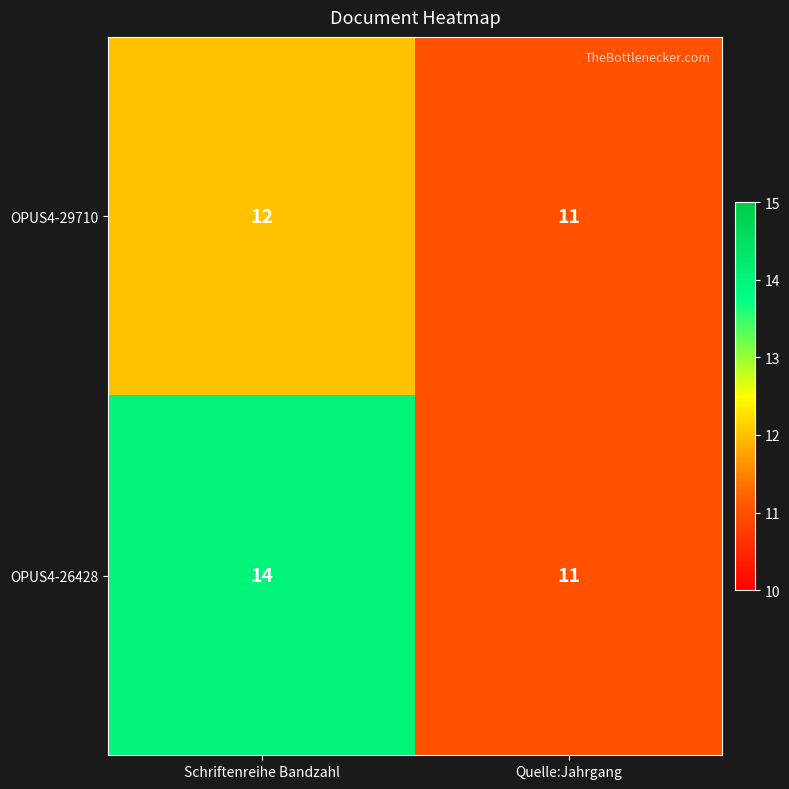

Reading left to right, extract all data points from this chart.

OPUS4-29710: Schriftenreihe Bandzahl=12	Quelle:Jahrgang=11
OPUS4-26428: Schriftenreihe Bandzahl=14	Quelle:Jahrgang=11